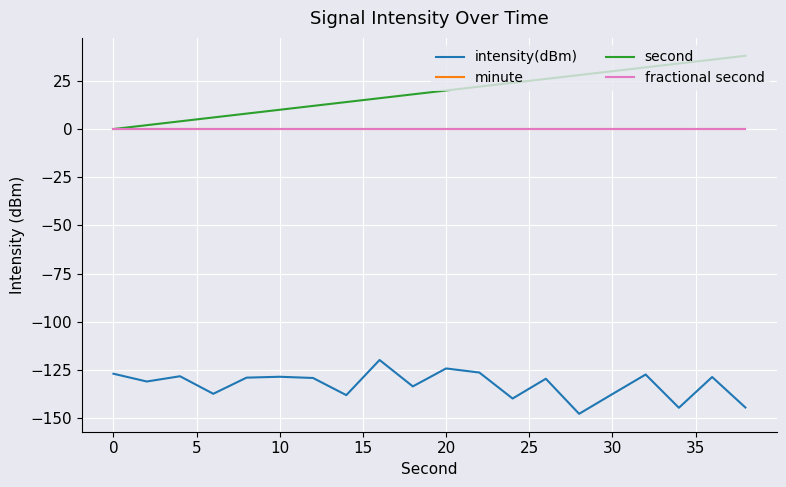

How many lines are shown in the chart?

4